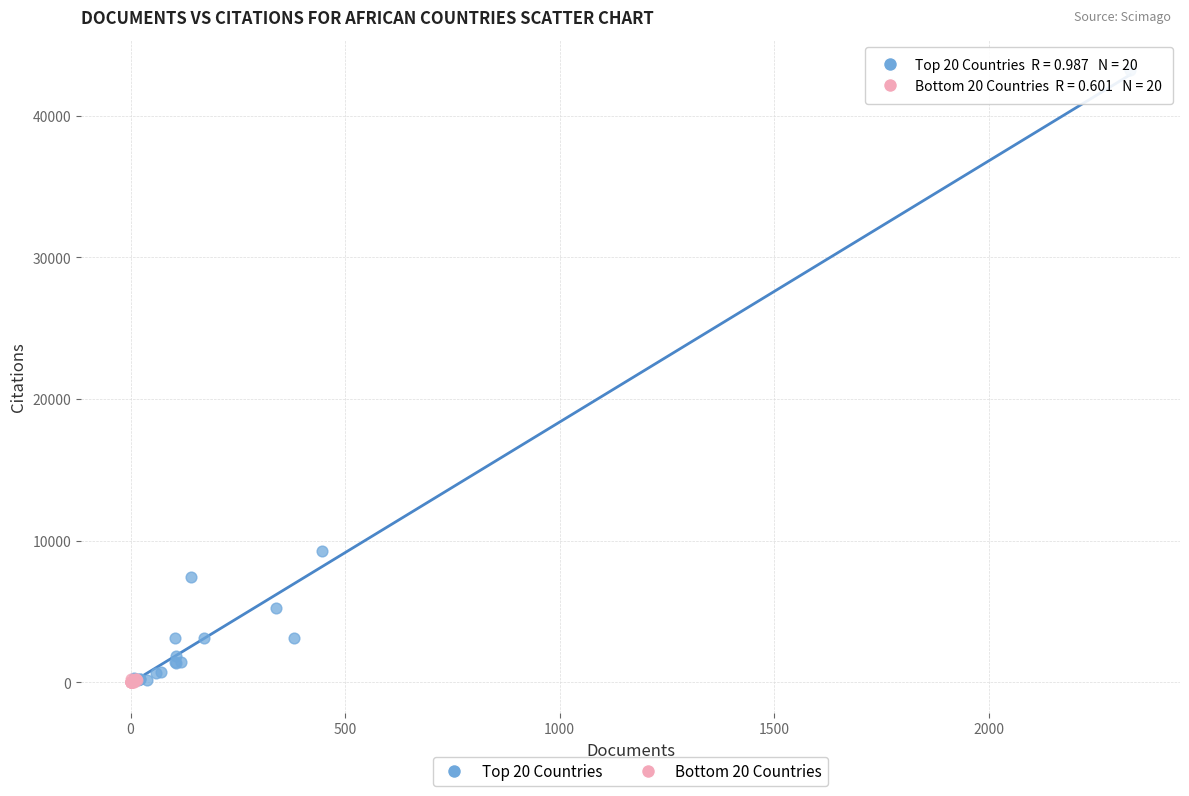

Which series has the widest spread of Y values?

Top 20 Countries